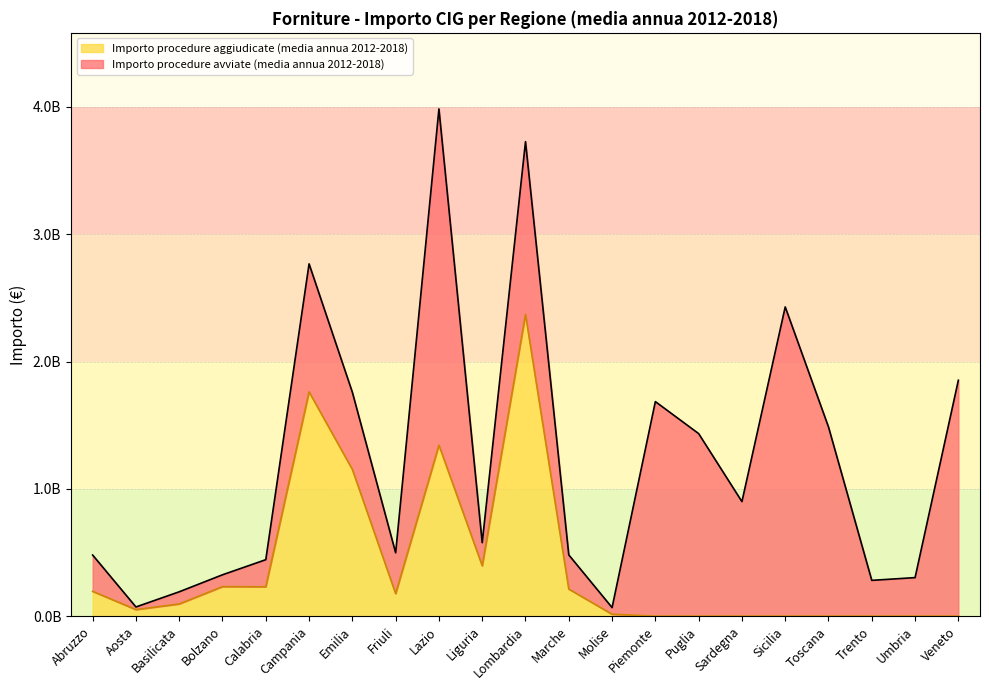

At which category is the sum across all series the highest?

Lazio